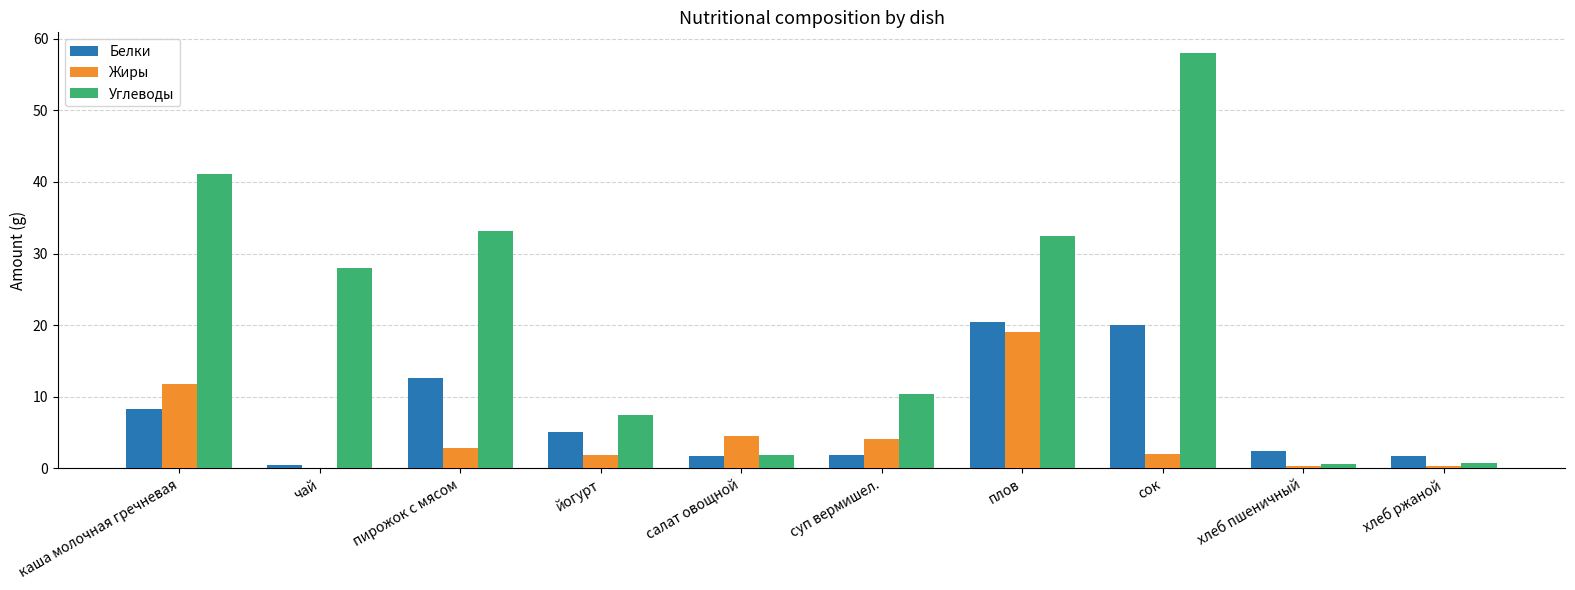

Where does the Белки series first go above 5?

каша молочная гречневая